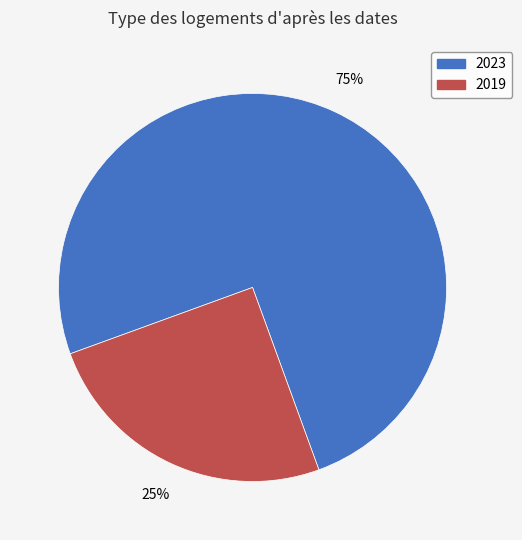

To the nearest percent, what is the average slice percentage?

50%